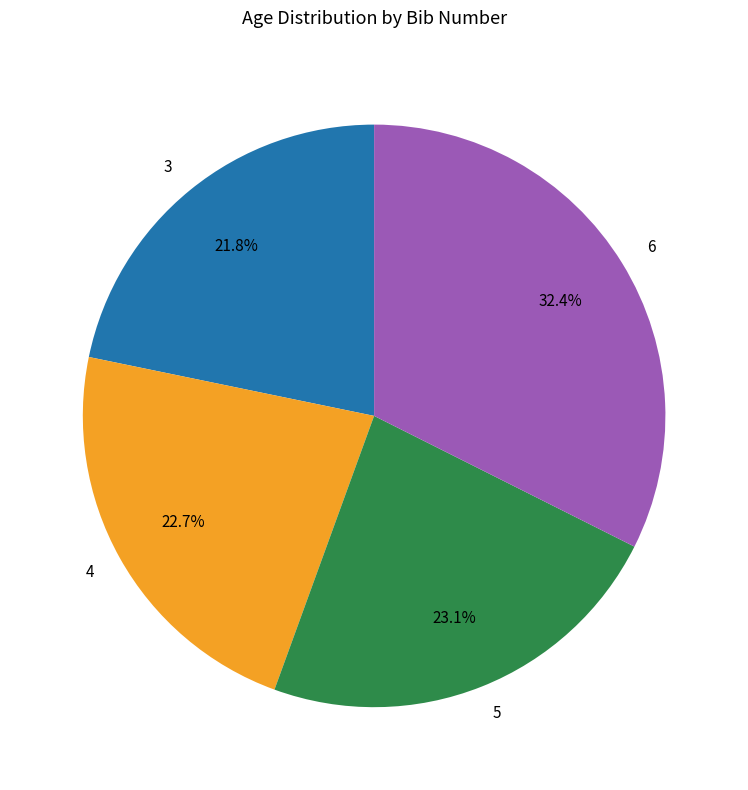

To the nearest percent, what is the combined percentage of 4 and 3?

44%